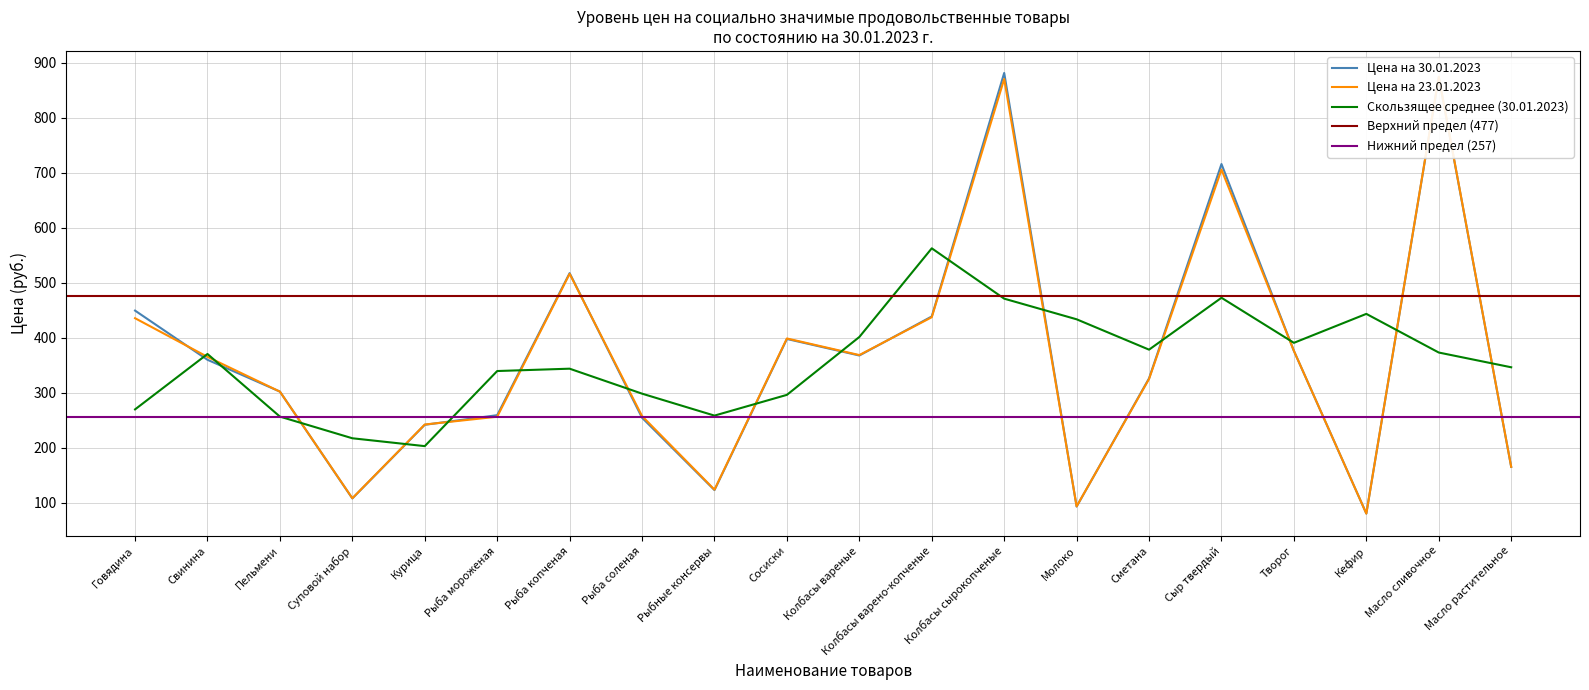

Which series changed the most between Творог and Кефир?

Цена на 23.01.2023